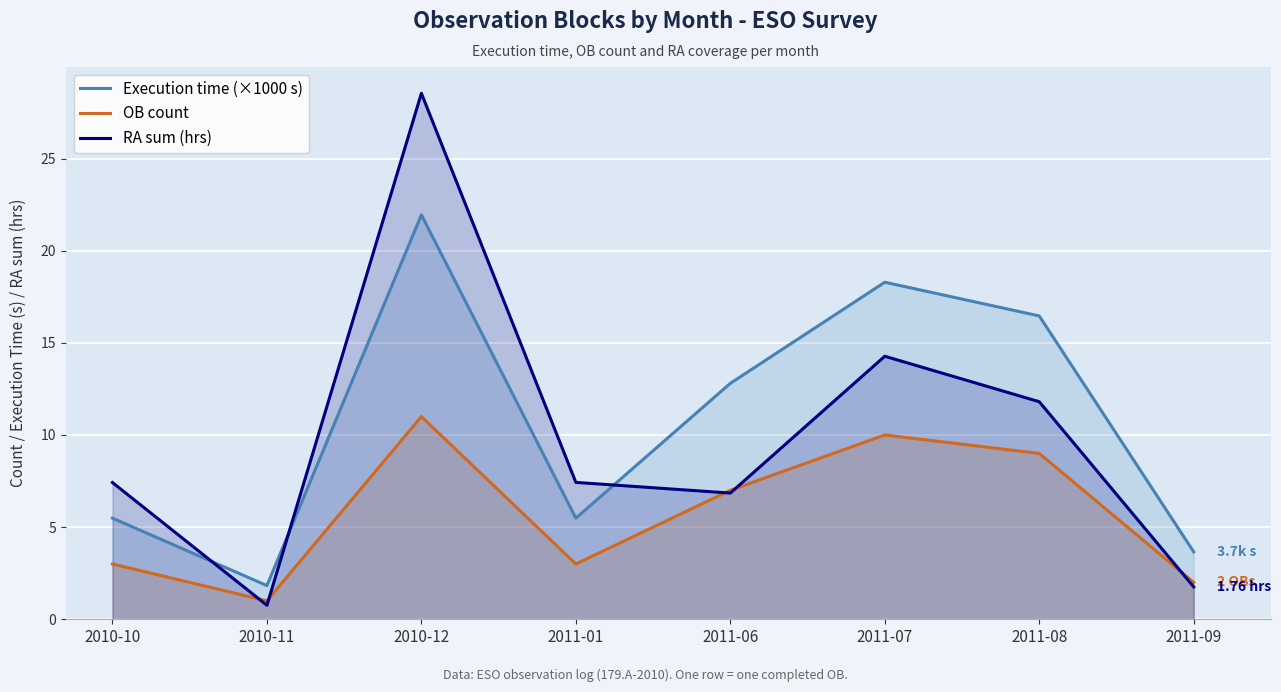

Reading left to right, what are all the values shown in this chart?

Execution time (×1000 s): 5.5	1.8	21.9	5.5	12.8	18.3	16.5	3.7
OB count: 3.0	1.0	11.0	3.0	7.0	10.0	9.0	2.0
RA sum (hrs): 7.4	0.8	28.5	7.4	6.8	14.3	11.8	1.8